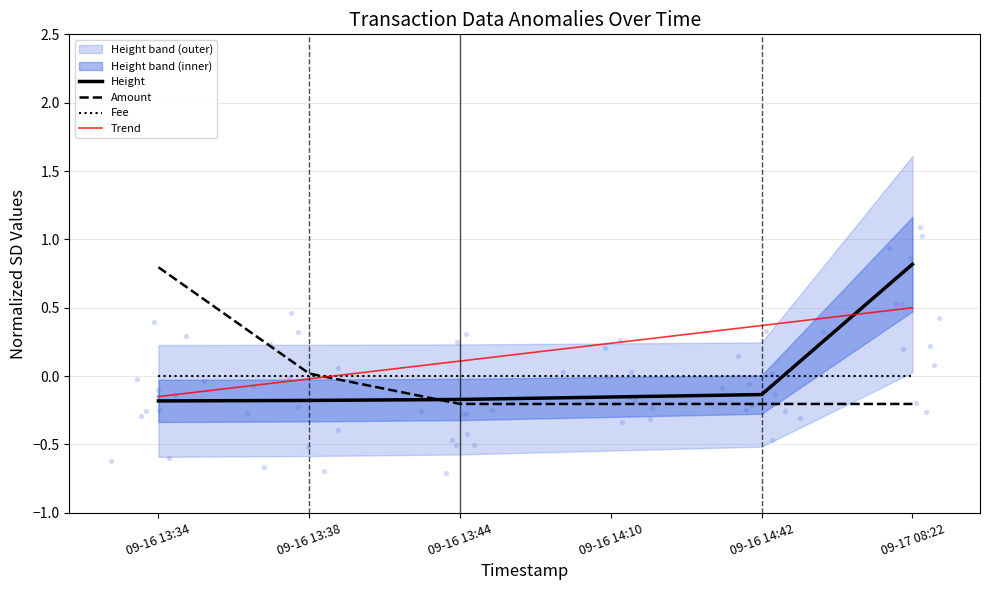

What are all the series names shown in the legend?

Height, Amount, Fee, Trend